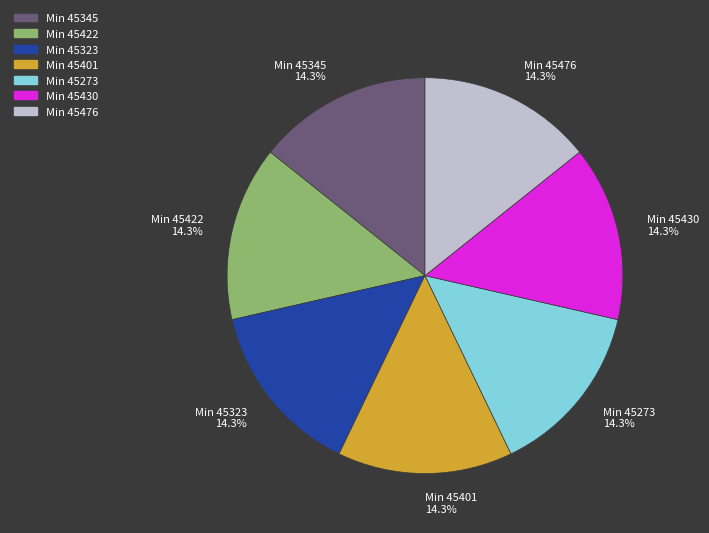

How many segments does this pie chart have?

7